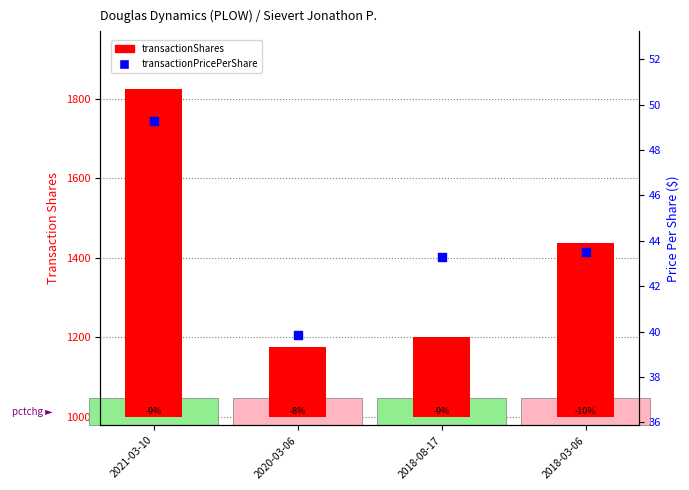

Which series has the largest total across all categories?

transactionShares